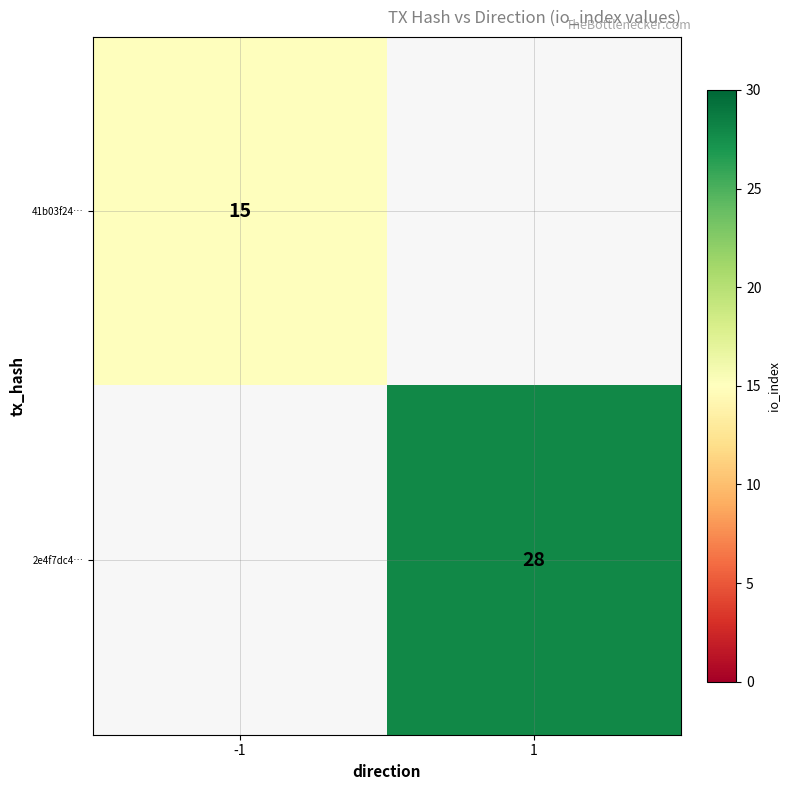

The 41b03f24… series shows 7 at -1. True or false?

False